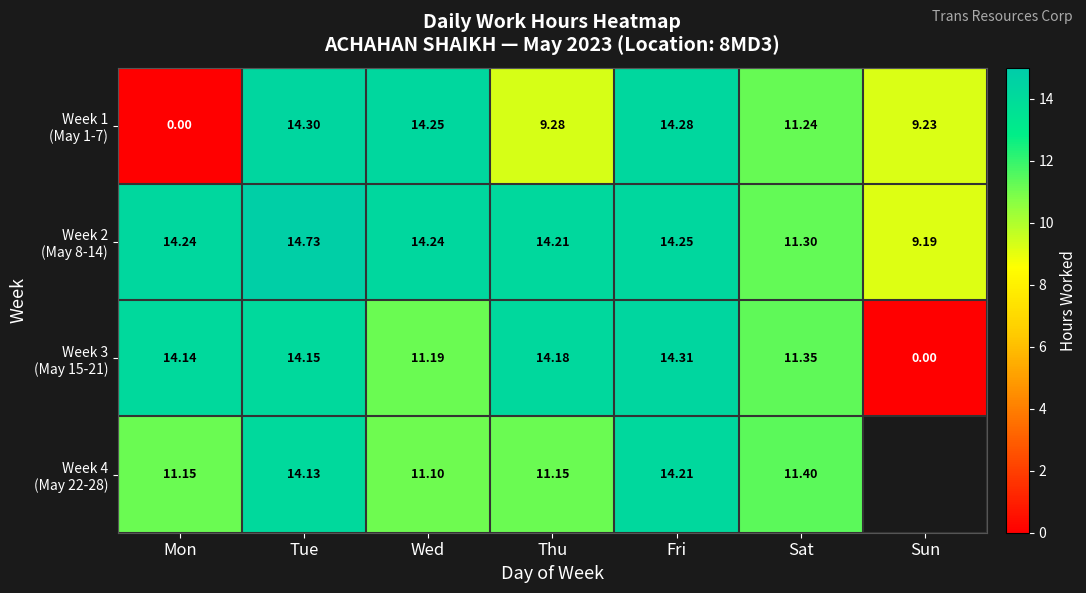

What is the average value of the Week 1 (May 1-7) series?

10.4